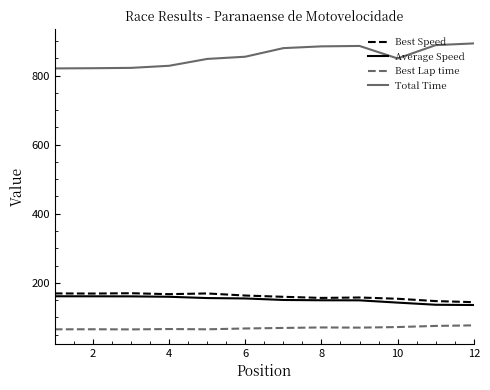

How many lines are shown in the chart?

4